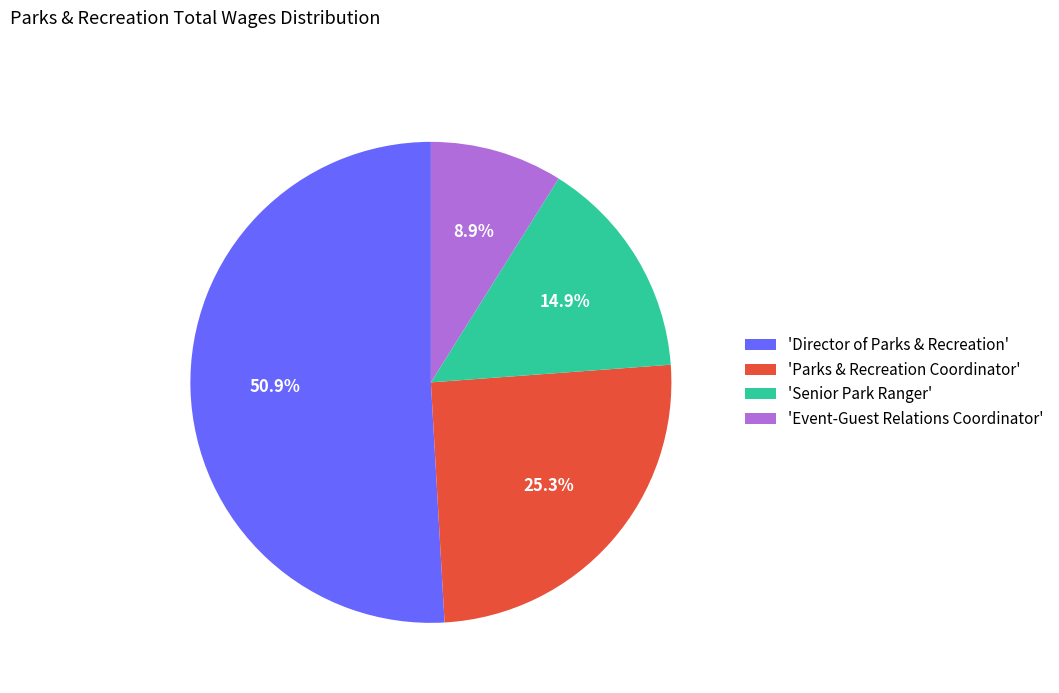

How many segments does this pie chart have?

4